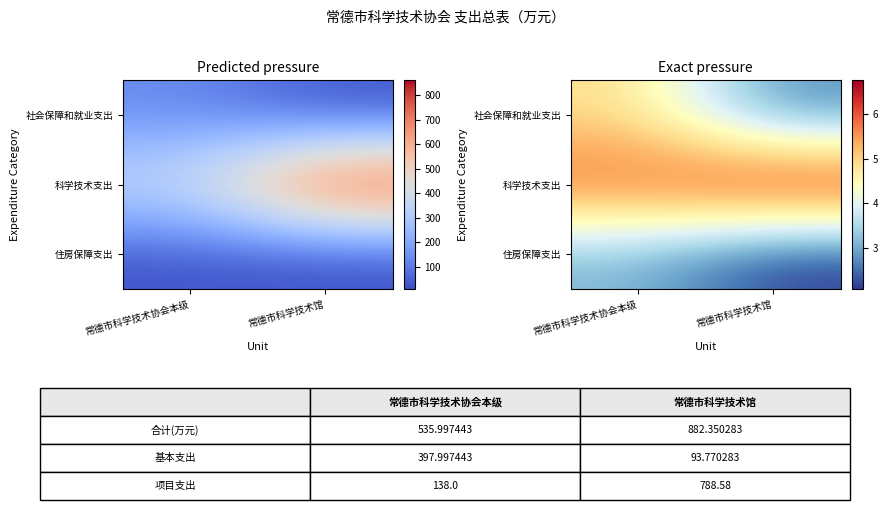

List the series in order of their overall mean, highest first.

科学技术支出, 社会保障和就业支出, 住房保障支出